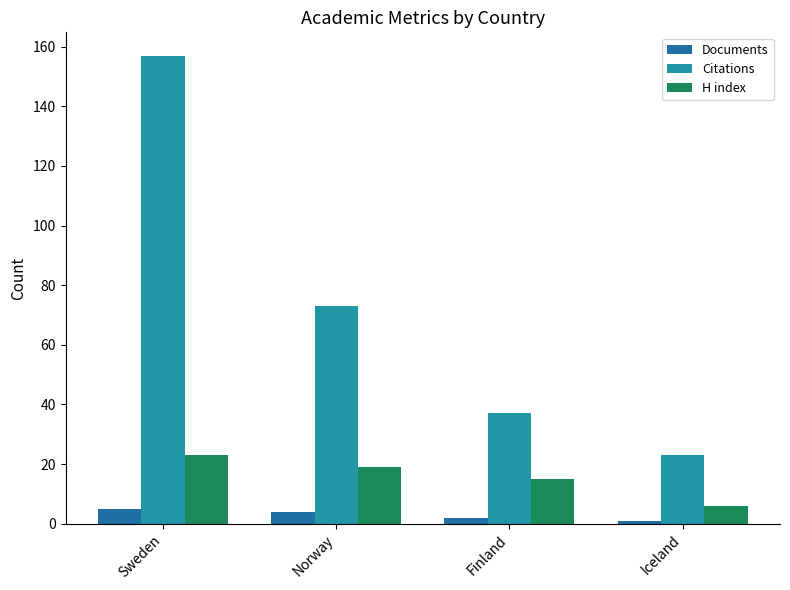

At how many categories does at least one series exceed 122?

1